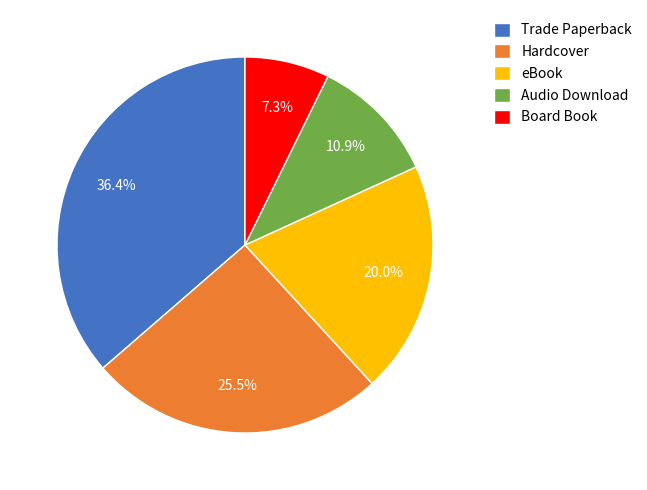

How much of the chart is everything except Audio Download?

89.1%